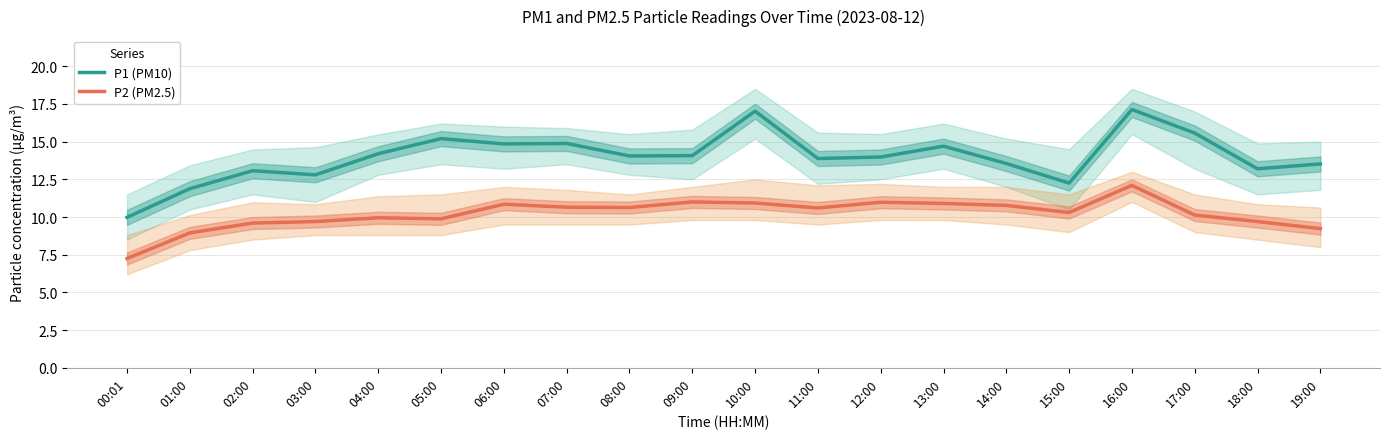

What is the sum of all P1 (PM10) values?

279.8